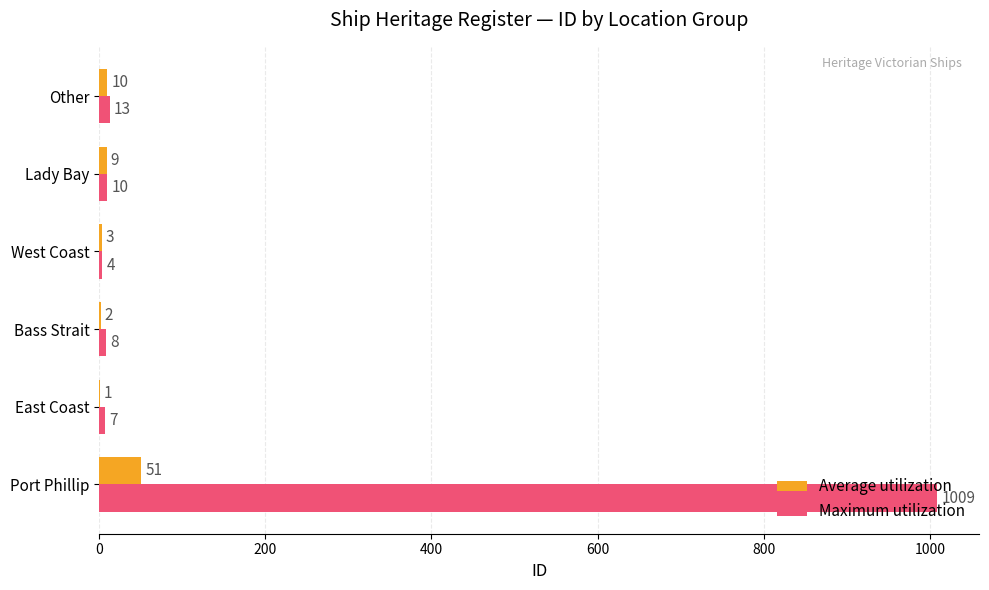

What is the total value across all series at West Coast?

7